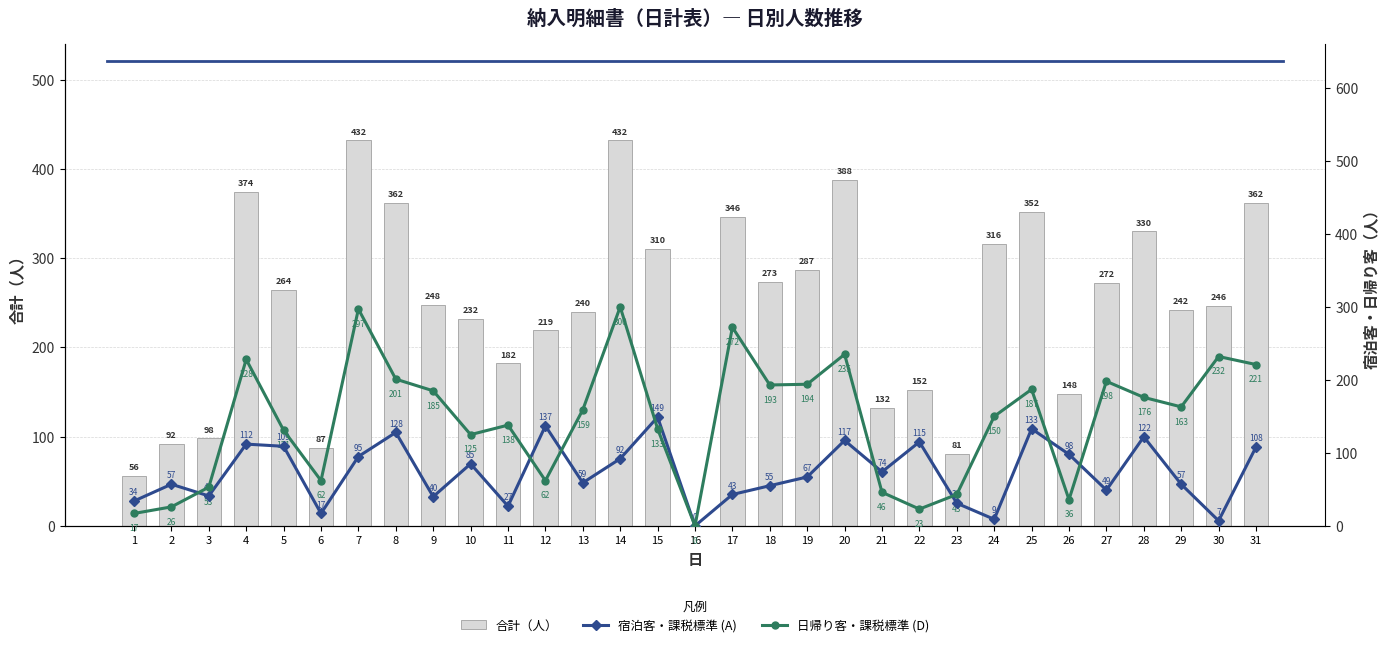

Rank the categories by 日帰り客・課税標準 (D) value from lowest to highest.

16, 1, 22, 2, 26, 23, 21, 3, 6, 12, 10, 5, 15, 11, 24, 13, 29, 28, 9, 25, 18, 19, 27, 8, 31, 4, 30, 20, 17, 7, 14